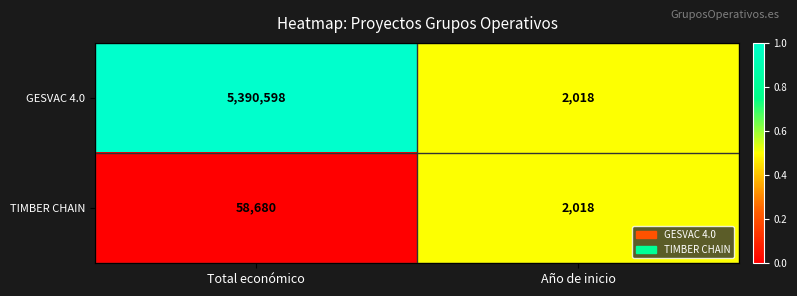

What is the sum of all TIMBER CHAIN values?

60698